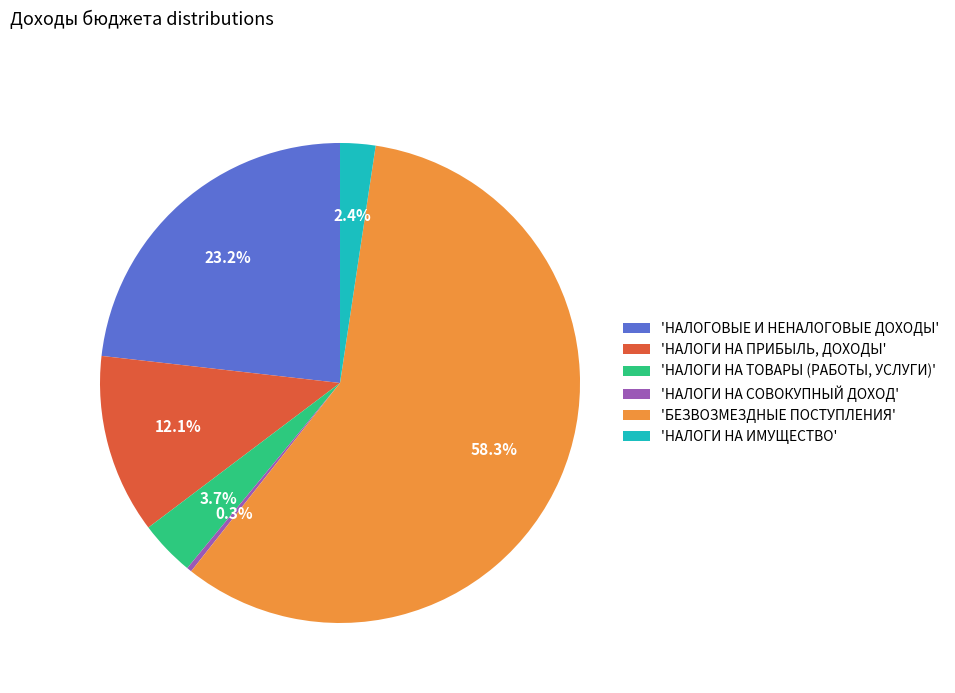

Which category has the smallest portion of the pie?

'НАЛОГИ НА СОВОКУПНЫЙ ДОХОД'